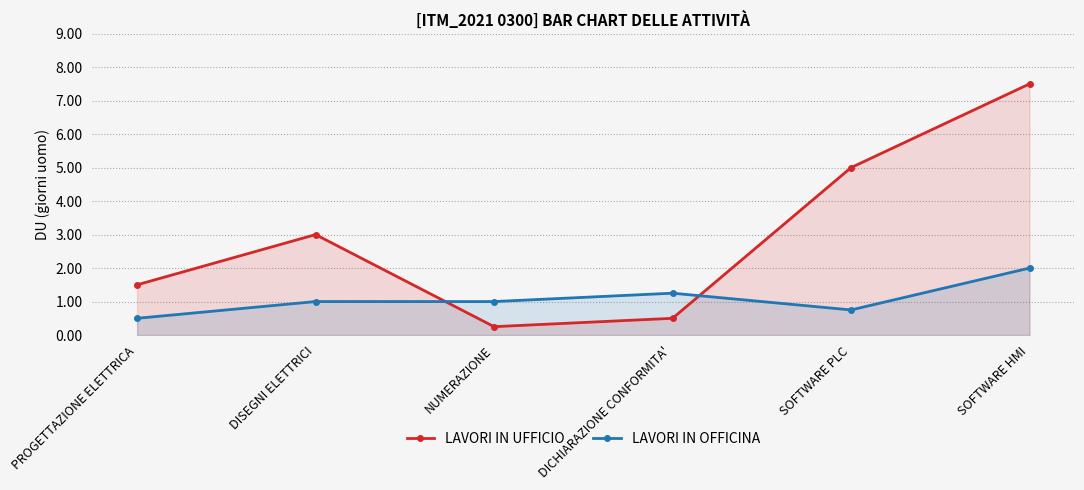

After their last crossing, which series has the higher values: LAVORI IN UFFICIO or LAVORI IN OFFICINA?

LAVORI IN UFFICIO